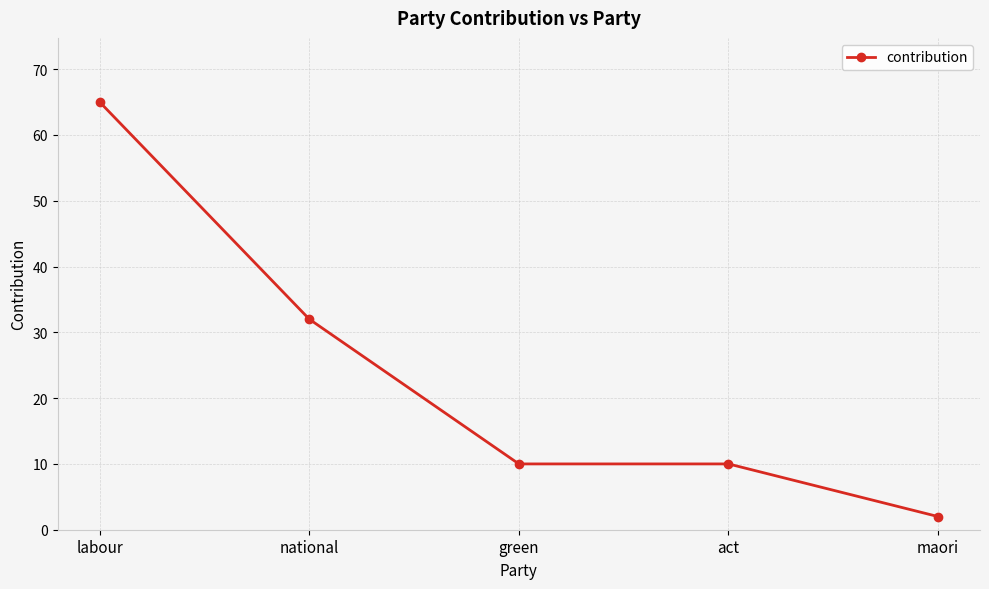

How many series are shown in this chart?

1